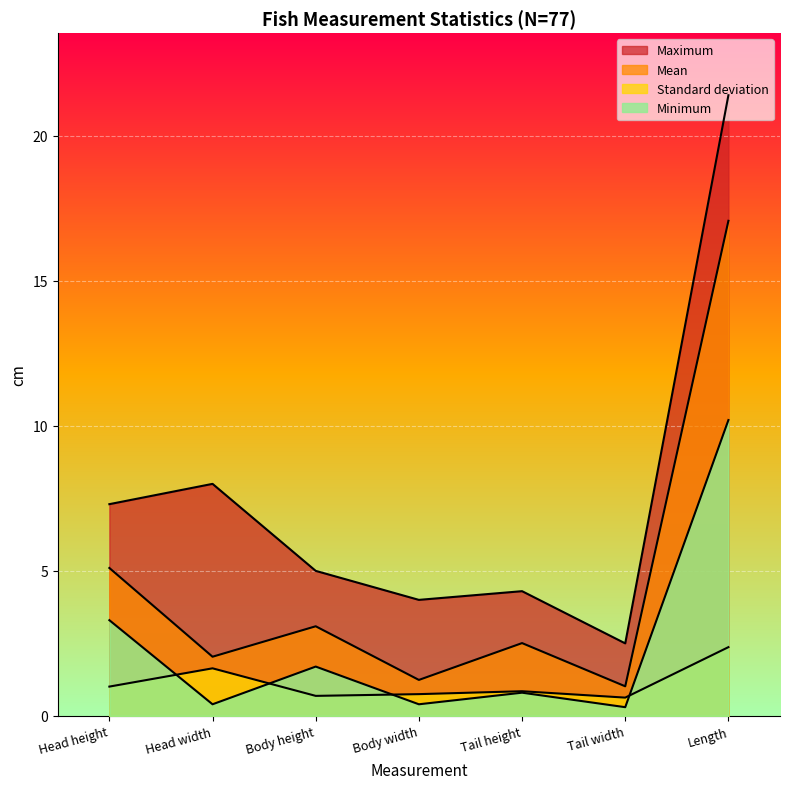

What is the approximate value of Minimum at Tail height?

0.8